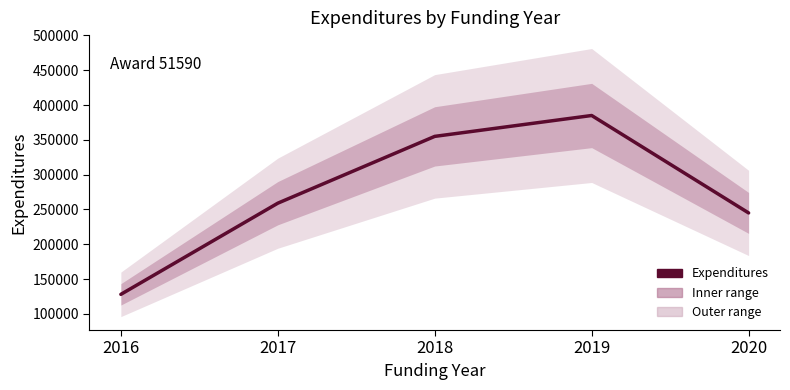

Which label corresponds to the largest value in the chart?

2019